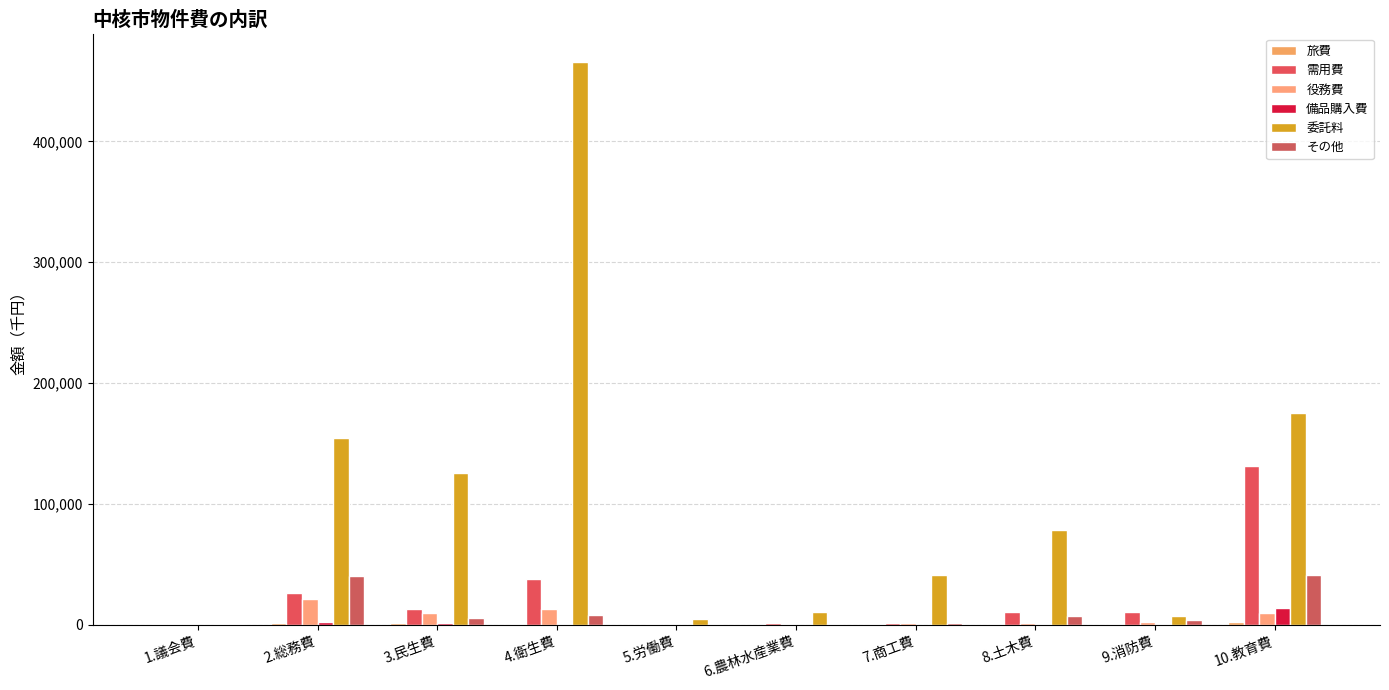

Reading left to right, what are all the values shown in this chart?

旅費: 492.2	1747.9	1299.7	425.5	15.4	124.9	260.6	261.5	554.8	2305.1
需用費: 631.8	26398.0	12799.6	37565.9	144.0	1655.6	1484.3	10764.7	10337.6	131387.2
役務費: 191.4	21643.3	9715.6	13355.3	37.6	255.4	1319.4	1493.4	1814.8	9408.8
備品購入費: 141.4	2529.1	1072.8	712.5	19.8	133.9	116.0	192.3	882.4	13785.3
委託料: 735.5	154720.5	125395.4	465890.5	4570.6	10089.8	41352.1	78430.7	7147.6	174897.1
その他: 198.9	40423.3	5619.7	8276.6	299.4	634.0	1698.2	7309.2	3578.9	41428.9